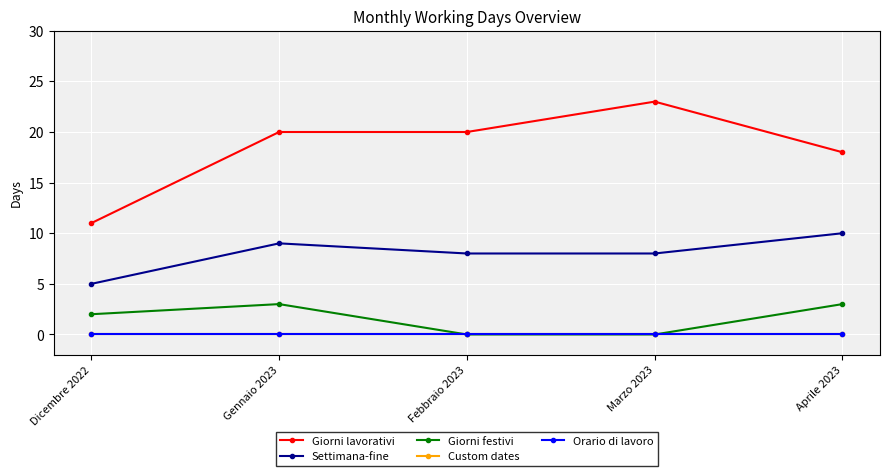

How many Settimana-fine values are between 8 and 9?

3